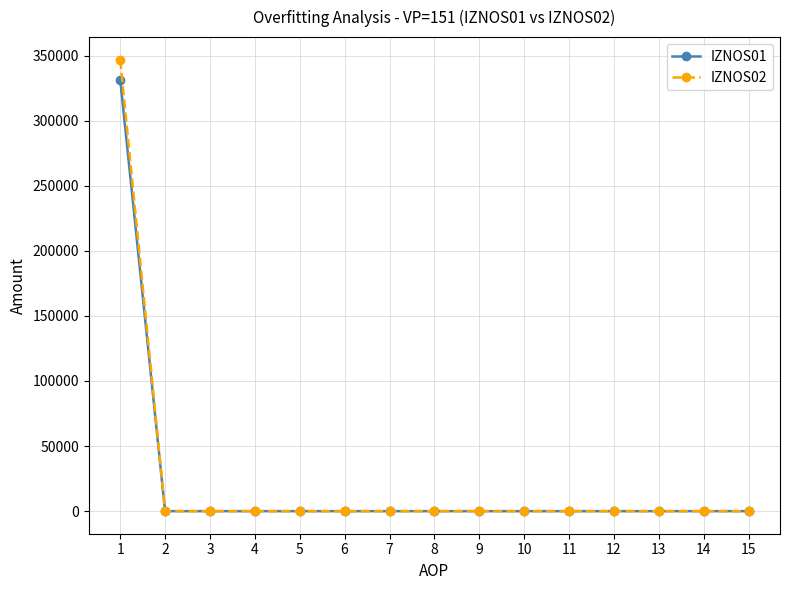

What is the difference between the IZNOS02 values at 14 and 1?

346805.2